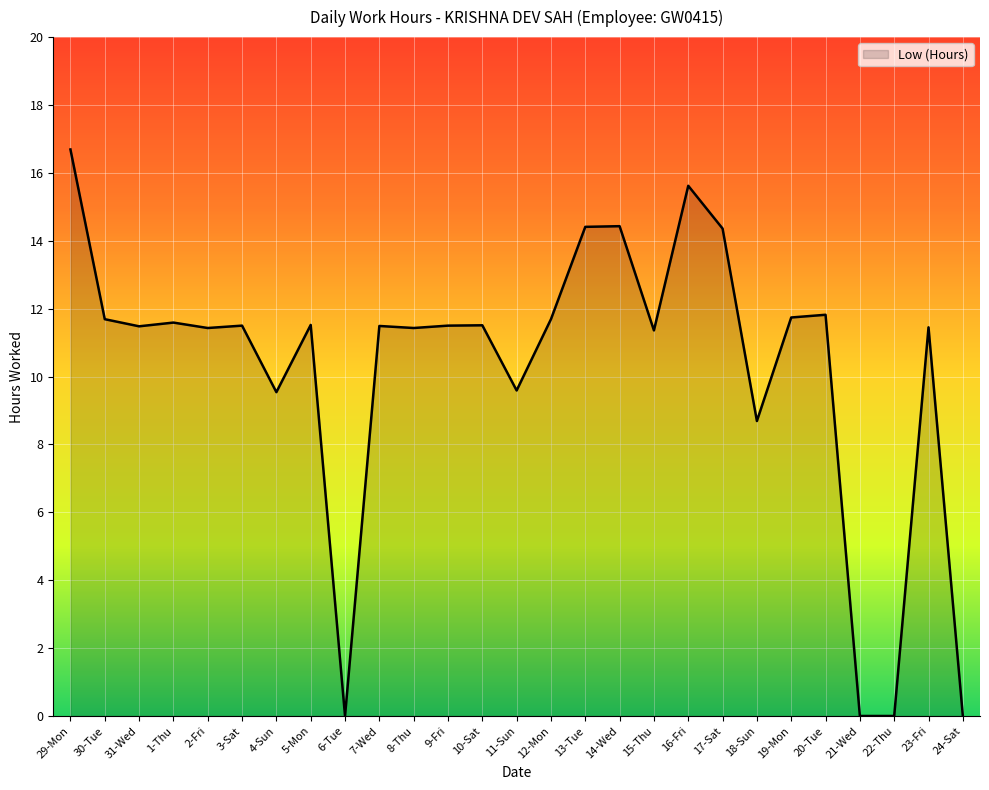

Is it true that the value at 5-Mon is 17.1?

False